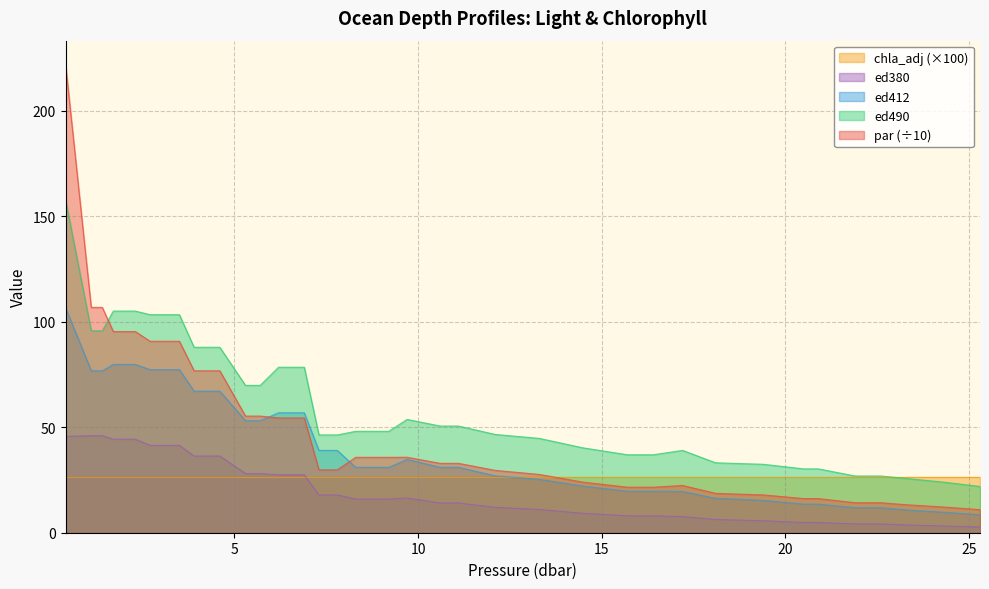

Which series has the largest range (max minus min)?

par (÷10)